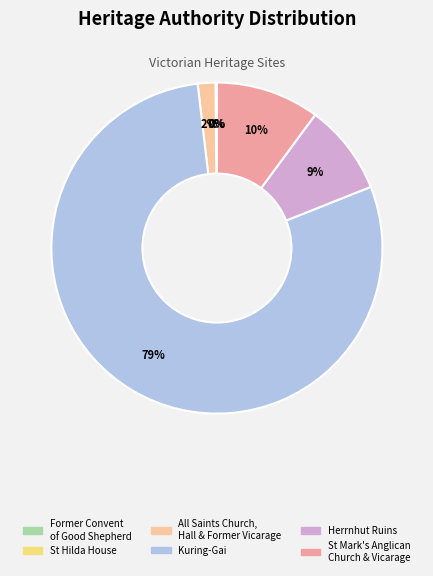

To the nearest percent, what is the difference between the largest and smallest slice percentages?

79%